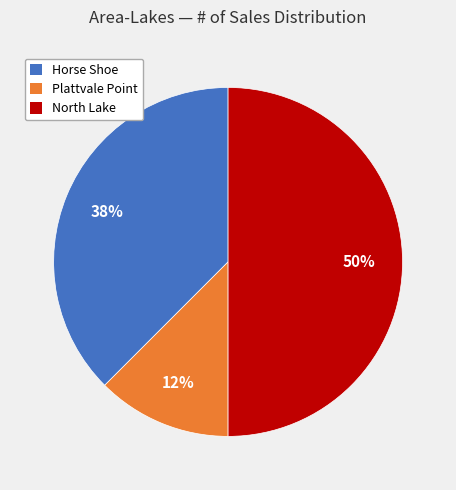

Which slice is the largest?

North Lake